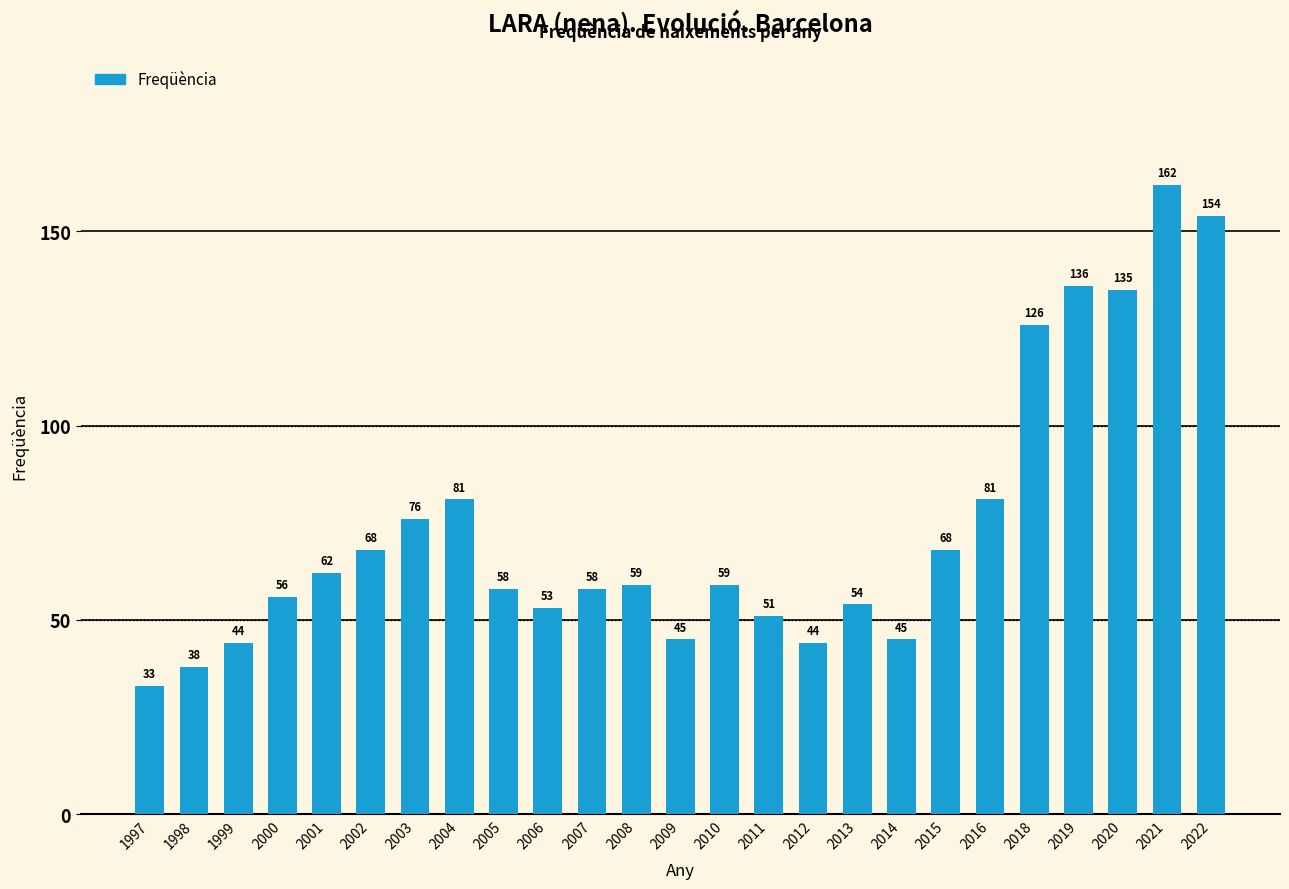

What is the average value?

74